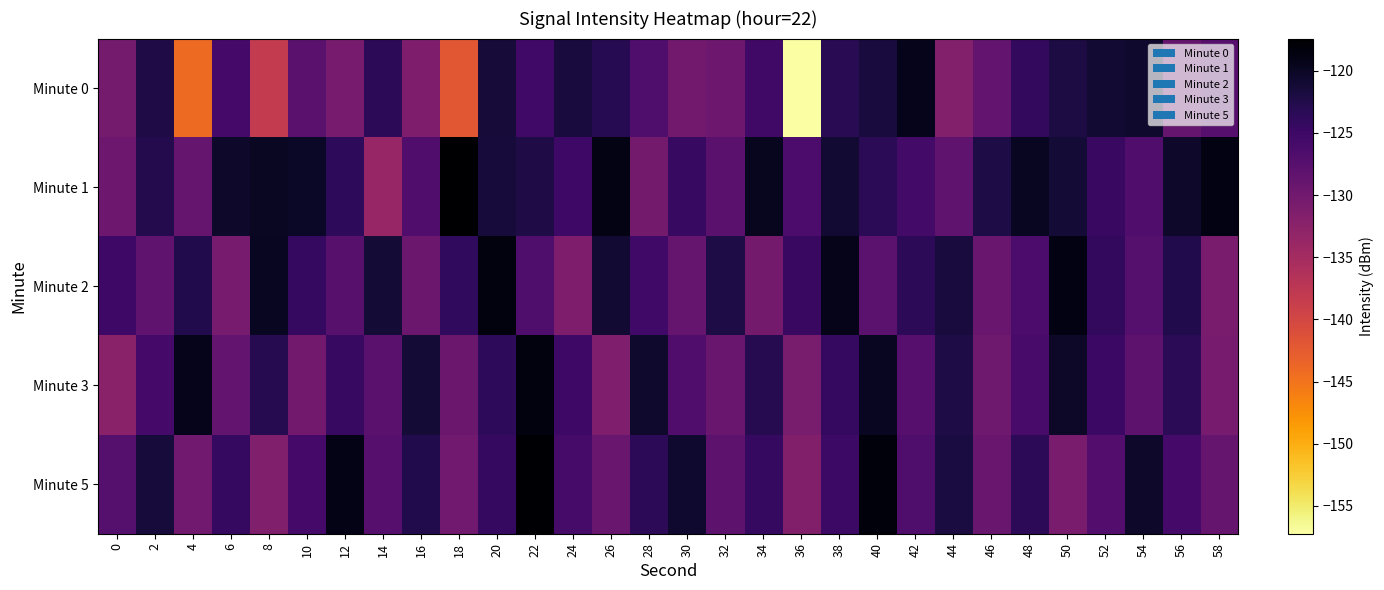

Reading right to left, list all the values displayed in this chart.

Minute 0: 58=-127.4	56=-128.9	54=-120.6	52=-120.9	50=-122.0	48=-124.0	46=-128.5	44=-131.8	42=-119.4	40=-121.7	38=-123.3	36=-157.2	34=-125.2	32=-129.6	30=-130.2	28=-126.6	26=-123.1	24=-121.8	22=-125.4	20=-121.4	18=-142.1	16=-131.1	14=-123.6	12=-130.5	10=-127.8	8=-138.2	6=-125.7	4=-144.0	2=-122.3	0=-130.3
Minute 1: 58=-118.7	56=-120.4	54=-126.9	52=-124.7	50=-121.3	48=-119.8	46=-122.1	44=-128.2	42=-125.6	40=-123.4	38=-121.0	36=-126.3	34=-119.6	32=-127.8	30=-124.5	28=-130.2	26=-118.9	24=-125.1	22=-122.3	20=-121.5	18=-117.4	16=-126.8	14=-133.6	12=-123.8	10=-120.1	8=-120.0	6=-120.4	4=-128.8	2=-122.8	0=-129.7
Minute 2: 58=-130.8	56=-122.6	54=-127.3	52=-124.0	50=-118.8	48=-126.4	46=-129.1	44=-121.7	42=-123.5	40=-127.9	38=-119.2	36=-124.6	34=-130.3	32=-122.1	30=-128.8	28=-125.4	26=-120.9	24=-131.2	22=-126.7	20=-118.5	18=-123.8	16=-129.4	14=-121.3	12=-127.6	10=-124.2	8=-119.8	6=-130.5	4=-122.7	2=-128.3	0=-125.1
Minute 3: 58=-130.6	56=-123.4	54=-128.1	52=-124.8	50=-120.3	48=-126.1	46=-129.8	44=-122.2	42=-127.5	40=-119.9	38=-124.3	36=-130.7	34=-123.0	32=-129.2	30=-126.8	28=-120.6	26=-131.3	24=-125.1	22=-118.4	20=-123.7	18=-129.5	16=-121.2	14=-127.8	12=-124.5	10=-130.1	8=-122.9	6=-128.6	4=-119.3	2=-125.7	0=-132.4
Minute 5: 58=-129.0	56=-125.7	54=-120.4	52=-127.1	50=-130.8	48=-123.5	46=-129.2	44=-121.9	42=-126.6	40=-118.3	38=-125.0	36=-131.7	34=-124.4	32=-128.1	30=-120.8	28=-123.5	26=-129.2	24=-125.9	22=-117.6	20=-124.3	18=-130.0	16=-122.7	14=-127.4	12=-119.1	10=-125.8	8=-131.5	6=-124.2	4=-129.9	2=-121.6	0=-127.3